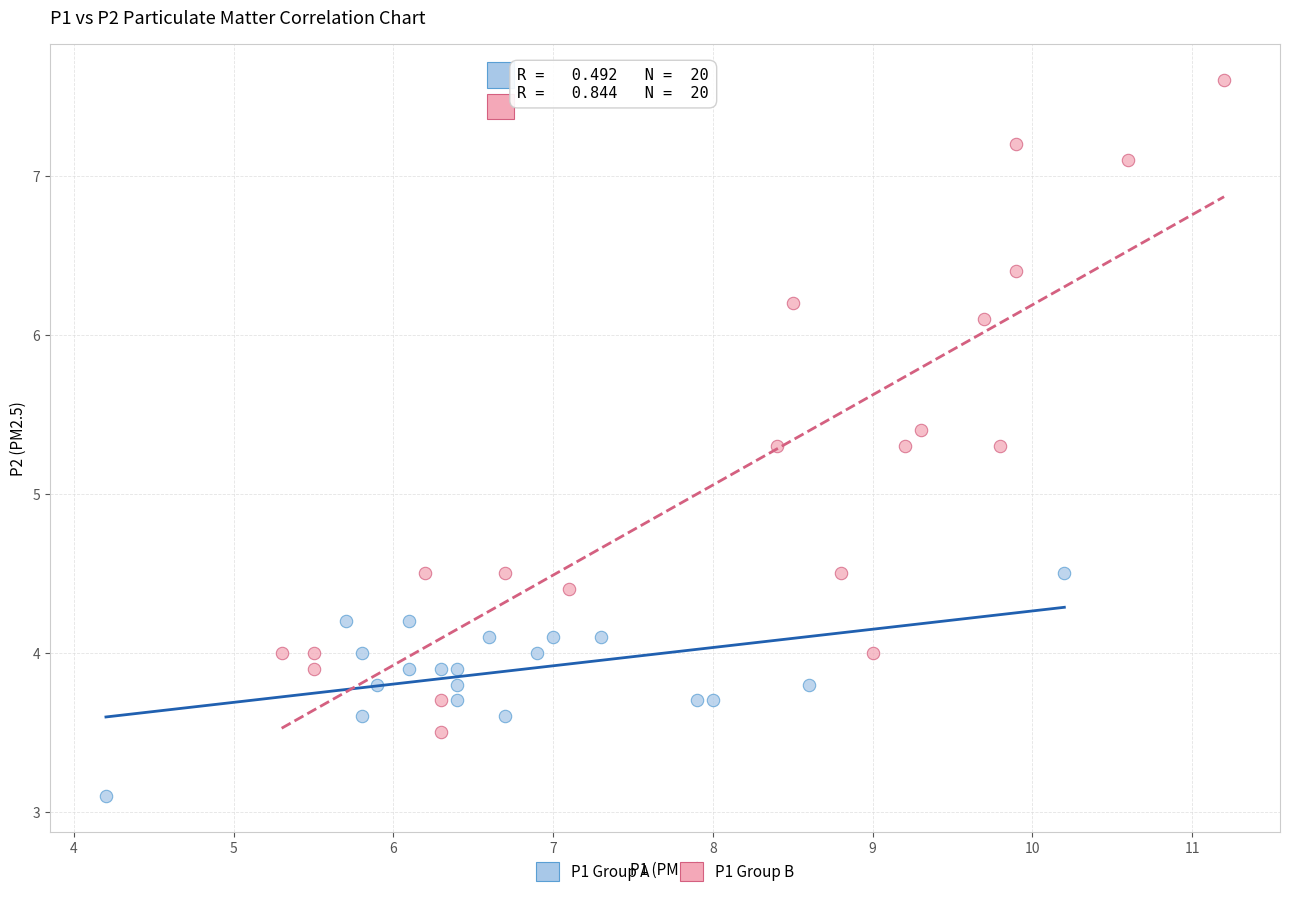

What are all the series names shown in the legend?

P1 Group A, P1 Group B